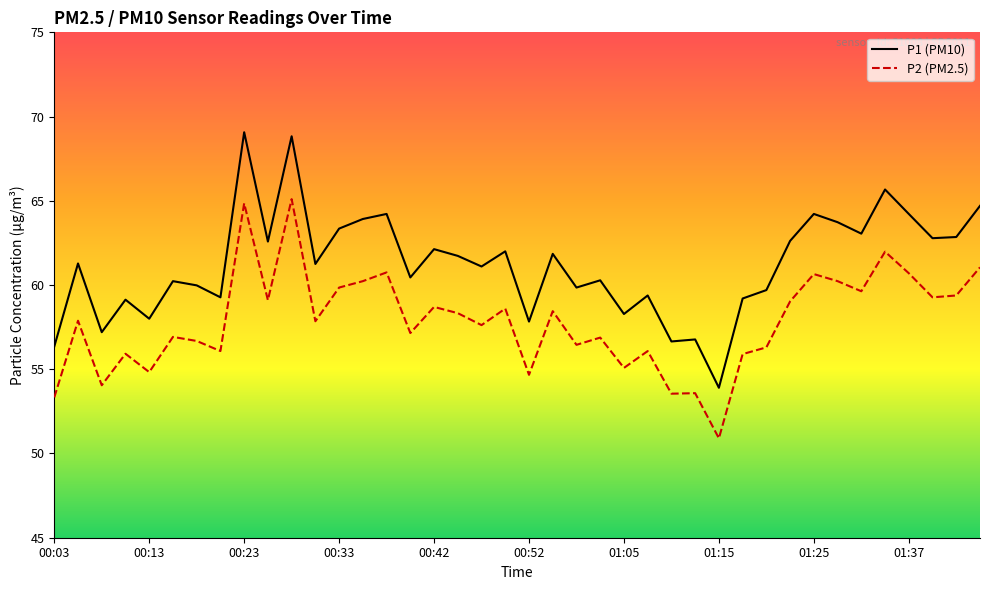

Which series has the widest spread of values?

P1 (PM10)